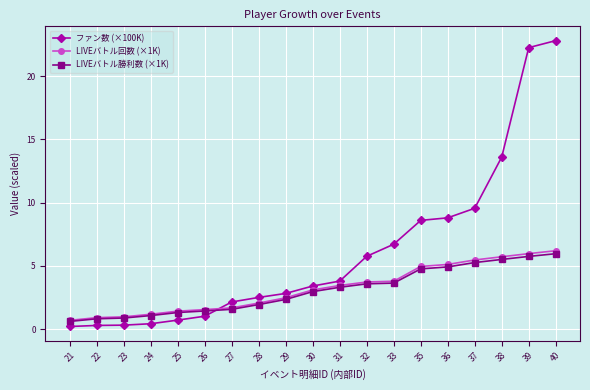

What are all the series names shown in the legend?

ファン数 (×100K), LIVEバトル回数 (×1K), LIVEバトル勝利数 (×1K)